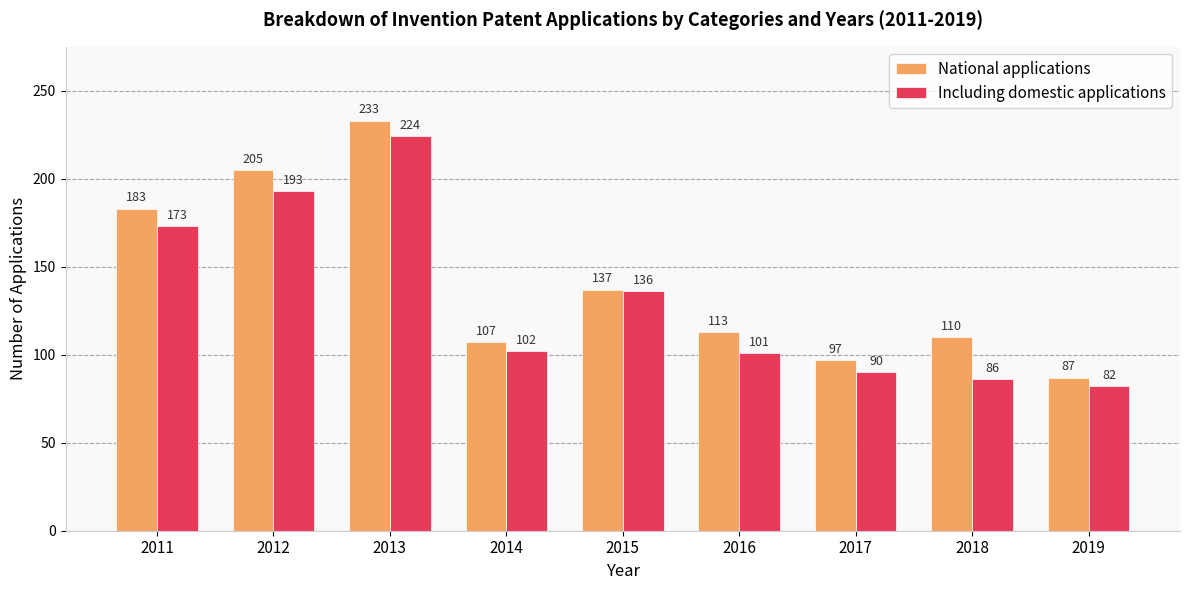

What value does the Including domestic applications series have at 2012, to the nearest 5?

195